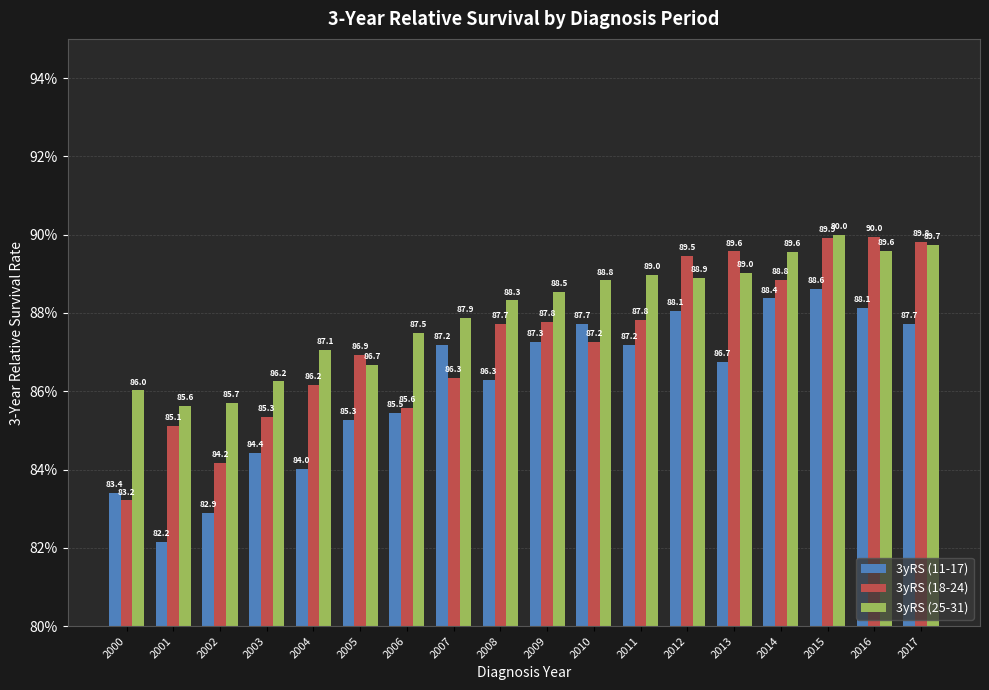

How many groups of bars are there?

18